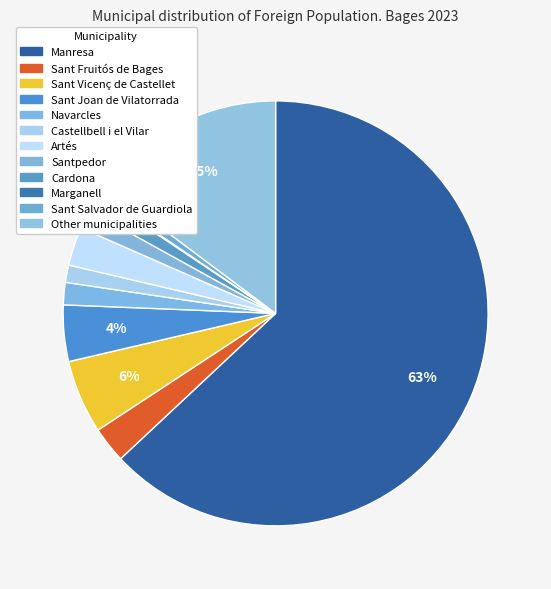

Count the number of slices in the pie.

12